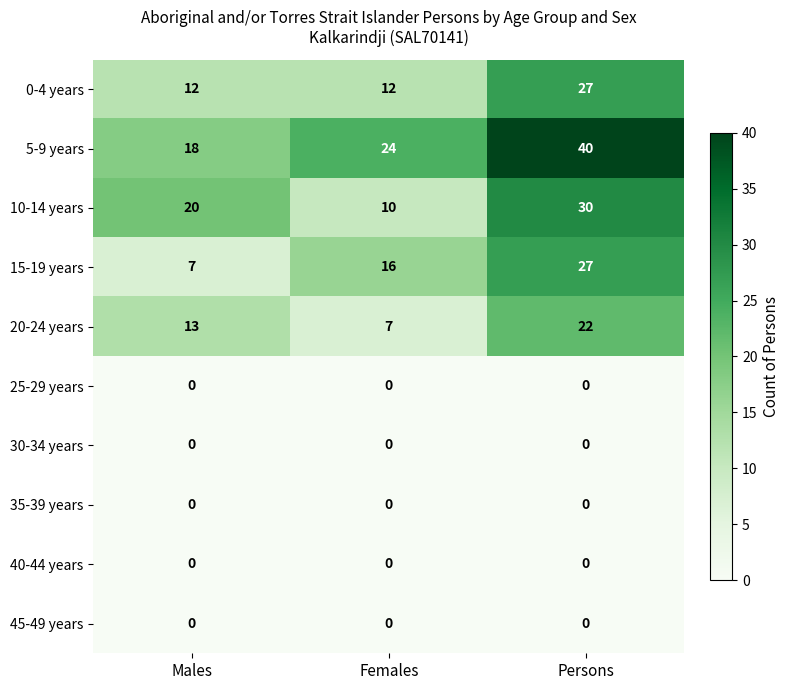

What is the total value across all series at Persons?

146